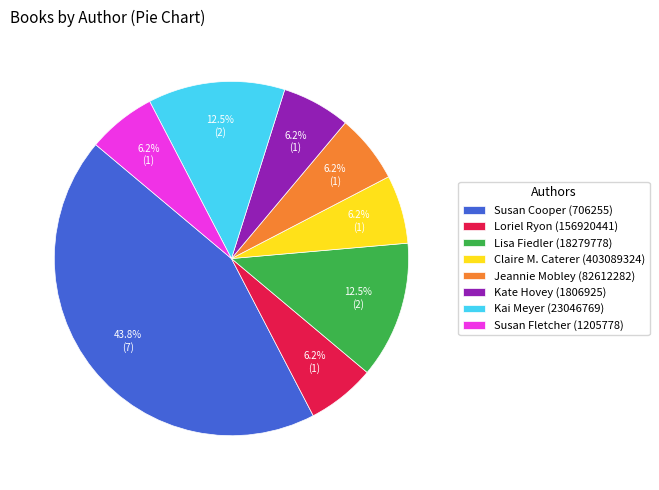

What portion of the pie excludes Claire M. Caterer (403089324)?

93.7%